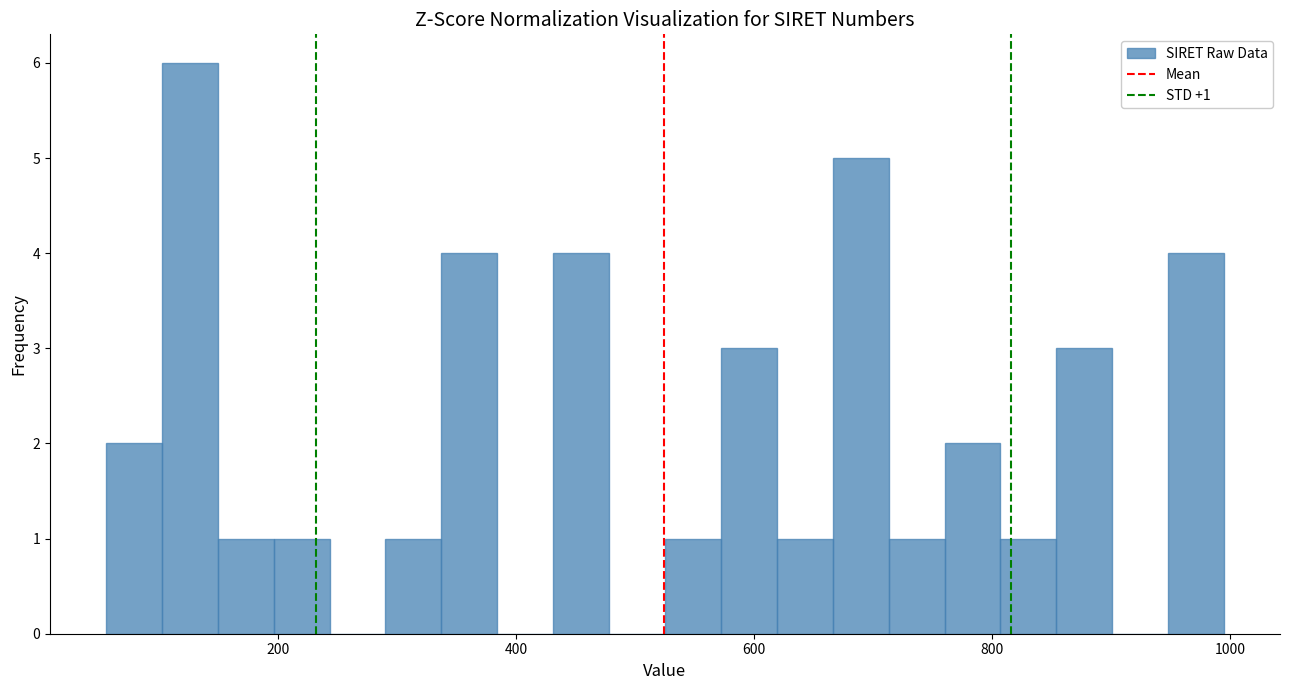

Around what value on the x-axis is the tallest bar? Give the approximate position of its centre, as read against the axis.

120